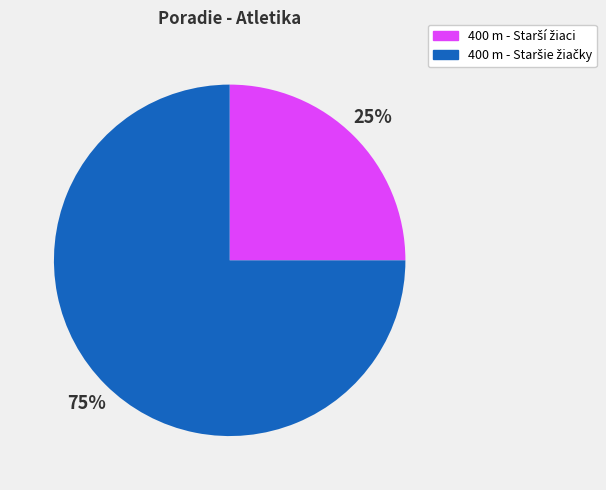

Is there a majority slice in this chart?

Yes